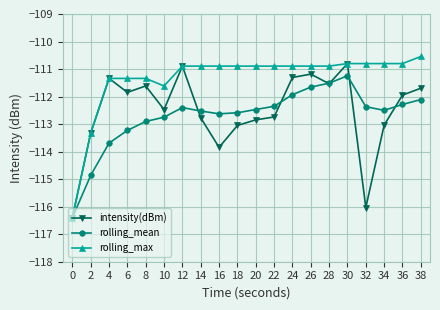

How many data points in rolling_mean are less than -112?

16